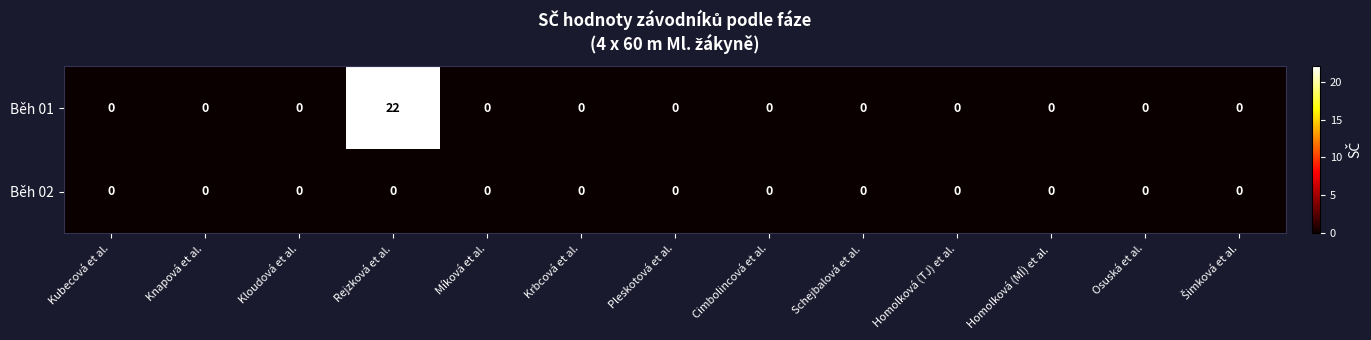

List the series in order of their peak value, lowest first.

Běh 02, Běh 01